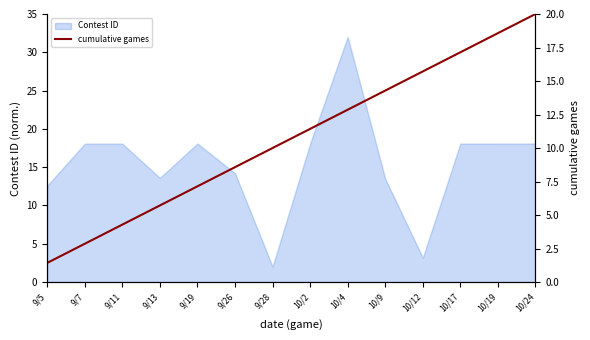

What is the label of the 12th point from the left?

10/17